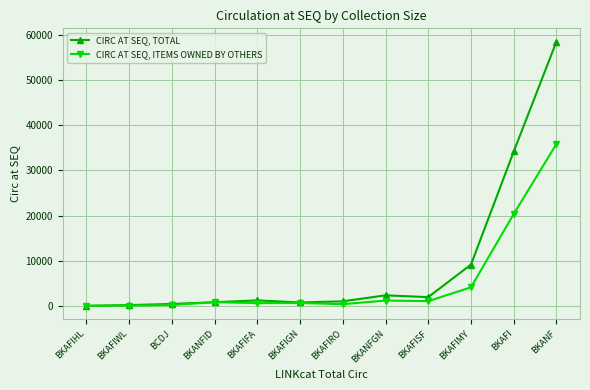

What is the difference between the second highest and second lowest values in the CIRC AT SEQ, TOTAL series?

33993